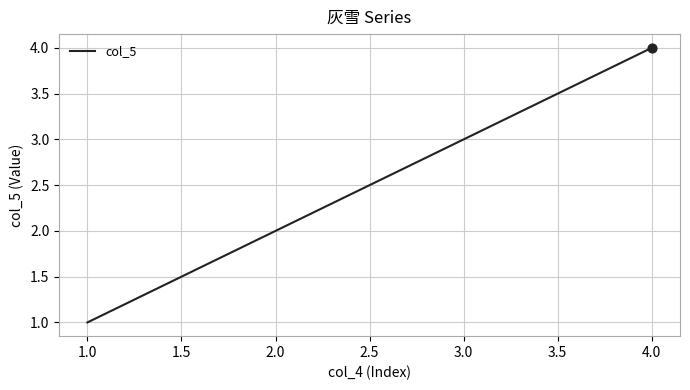

What is the change in value from 2.0 to 3.0?

+1